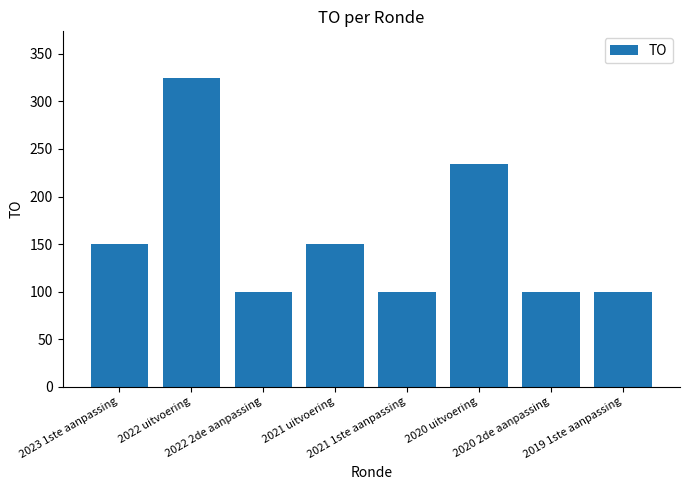

What is the maximum value shown in the chart?

325